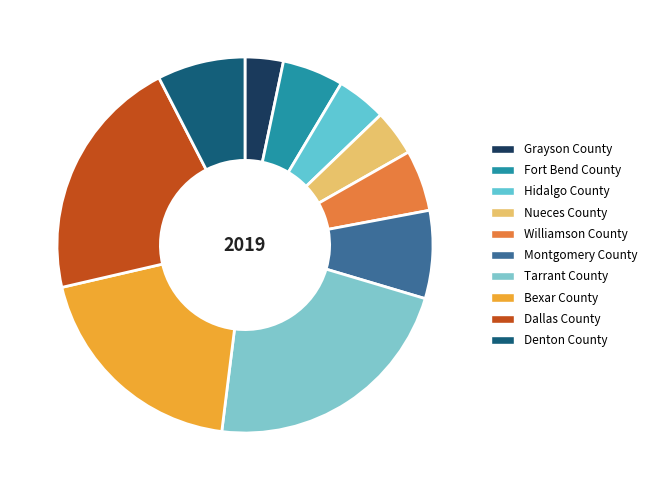

To the nearest percent, what portion does Denton County represent?

8%